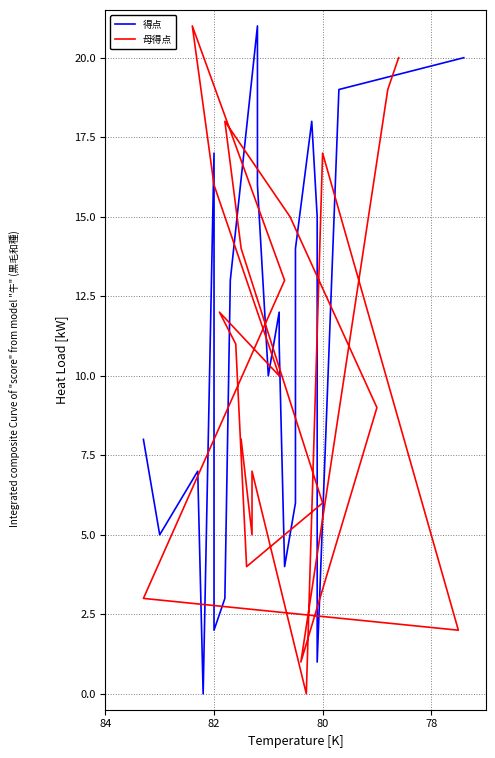

What is the difference between the maximum and minimum values in the 母得点 series?

21